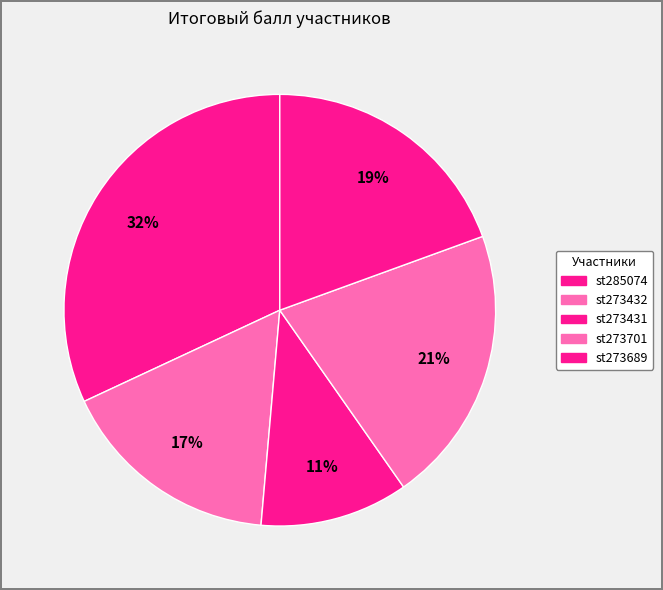

To the nearest percent, what portion does st285074 represent?

32%